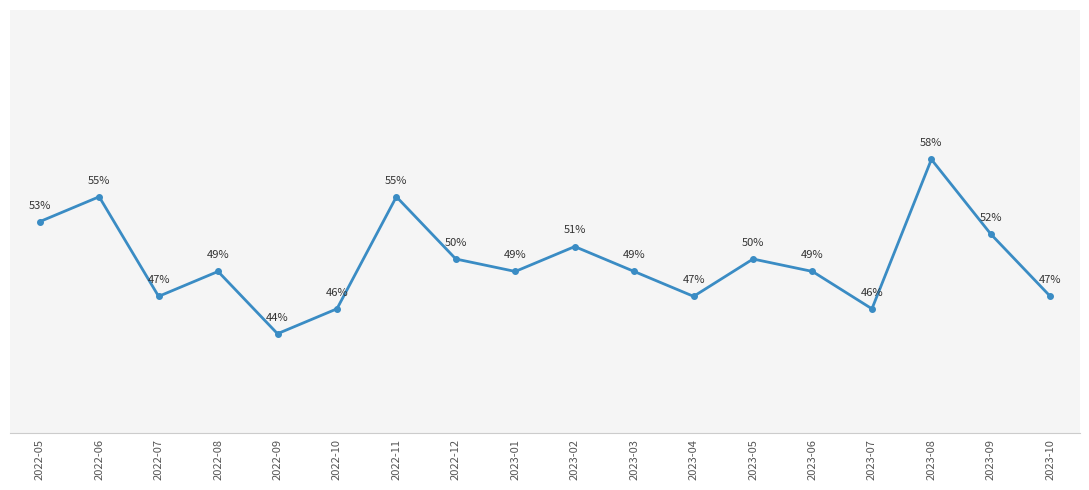

At which category does the chart reach its peak across all series?

2023-08